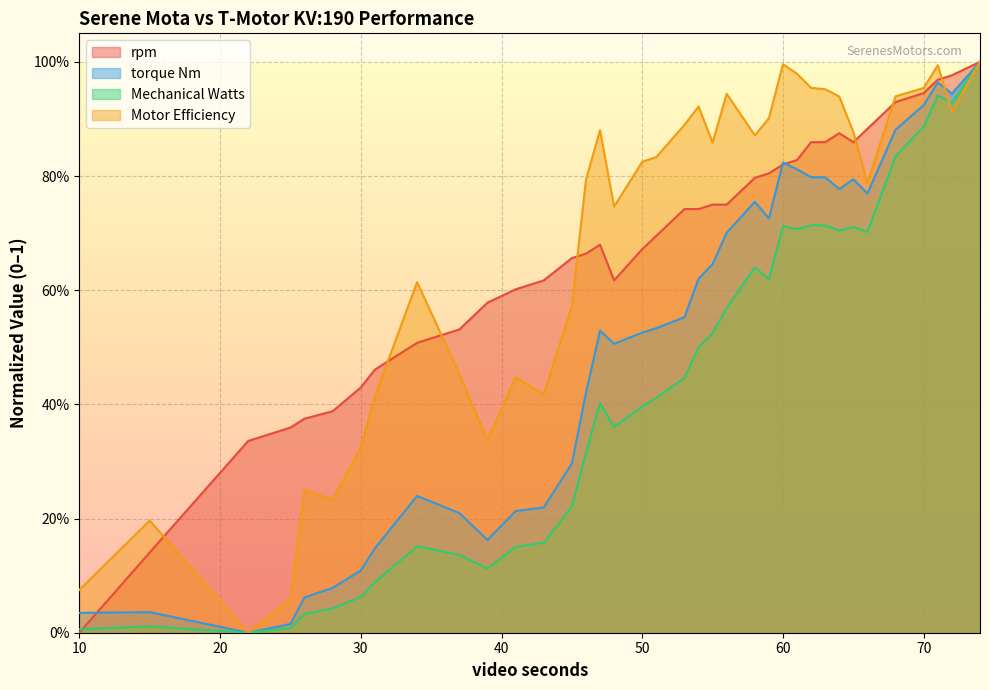

True or false: rpm has a value of 1.3 at 65.

False